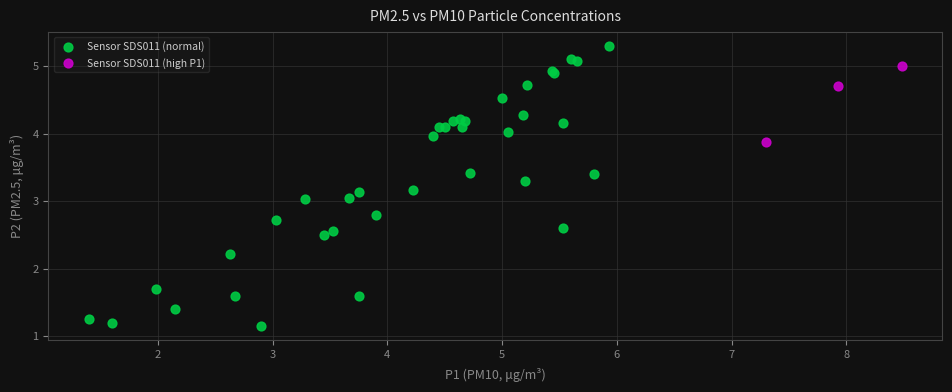

Which series has the widest spread of Y values?

Sensor SDS011 (normal)